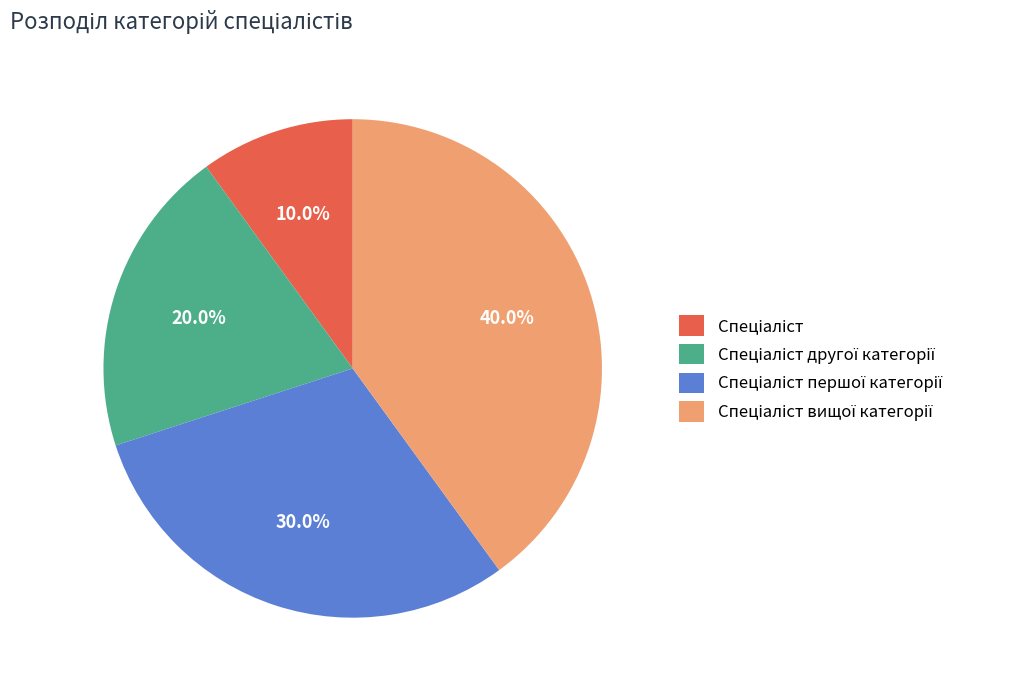

Does any single category account for the majority?

No